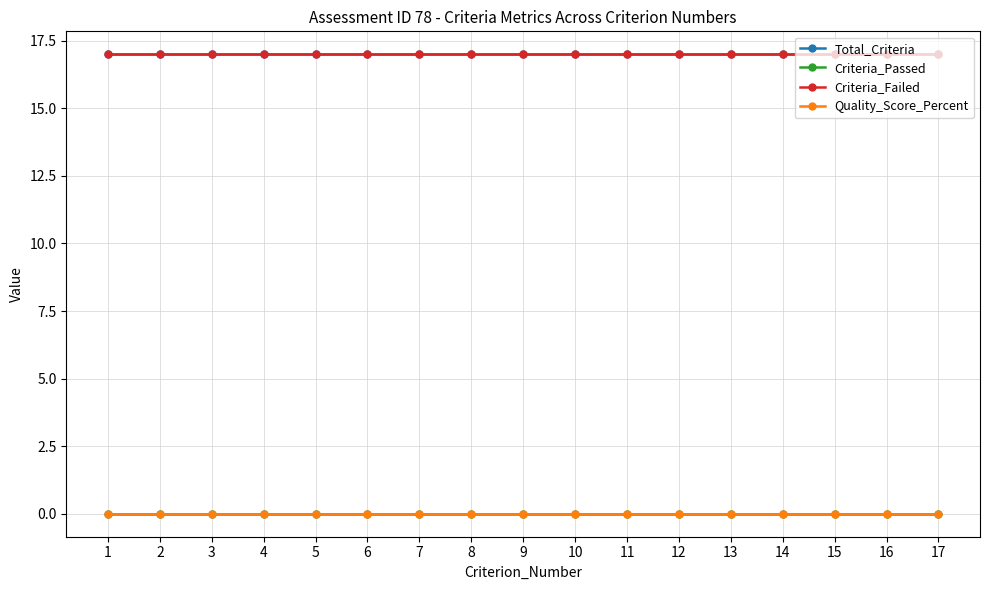

Is this an area chart (filled region under the line)?

No